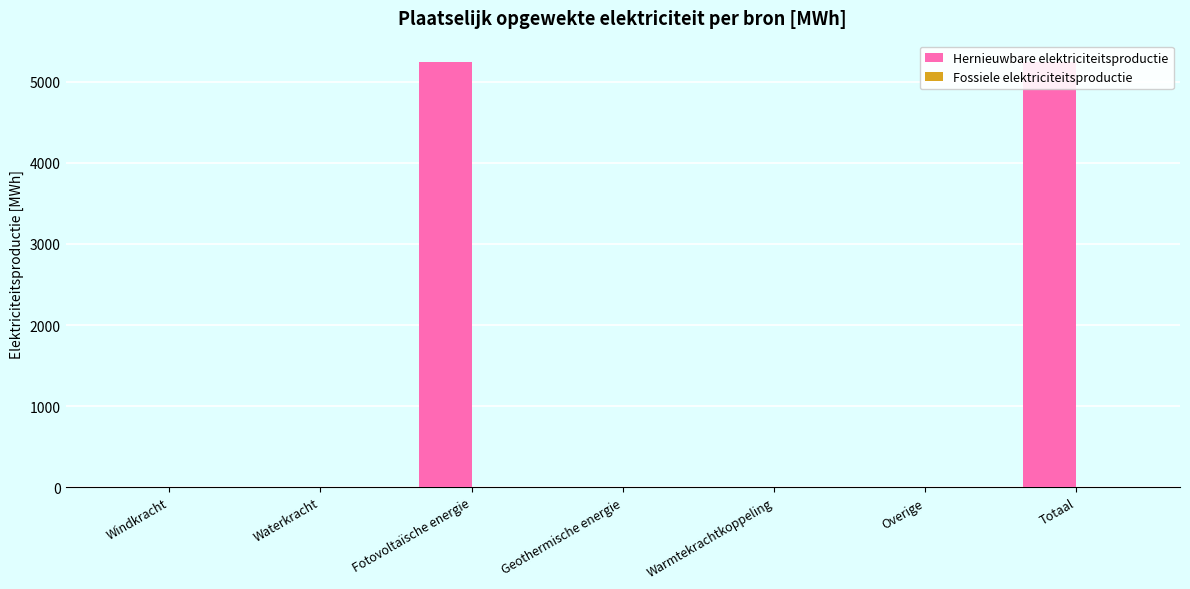

List the series in order of their overall mean, lowest first.

Fossiele elektriciteitsproductie, Hernieuwbare elektriciteitsproductie